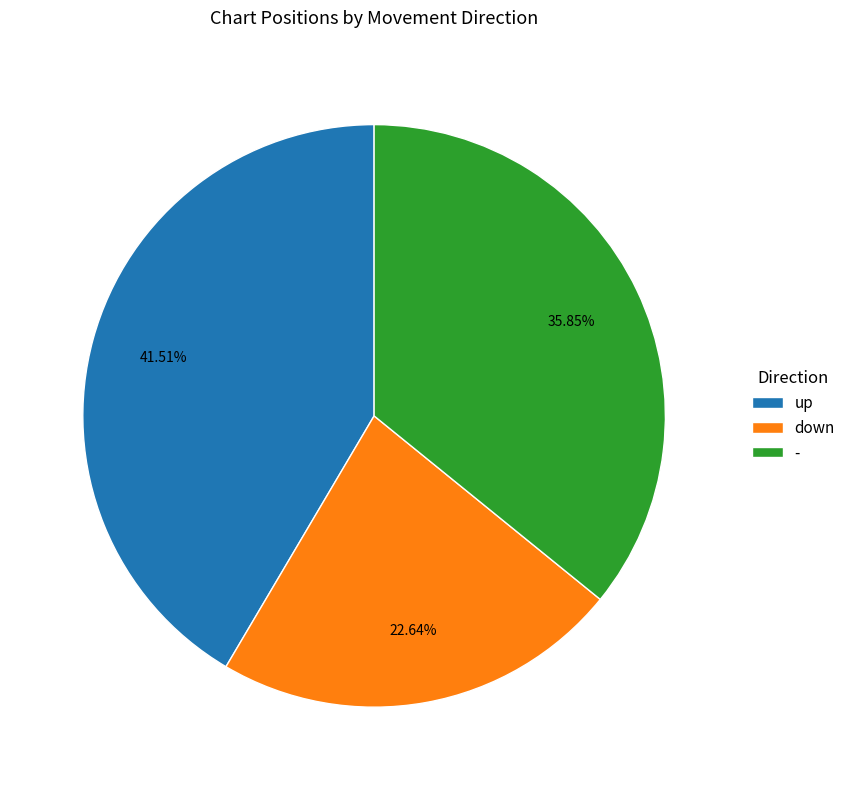

Approximately how many times larger is the value at up compared to down?

1.8